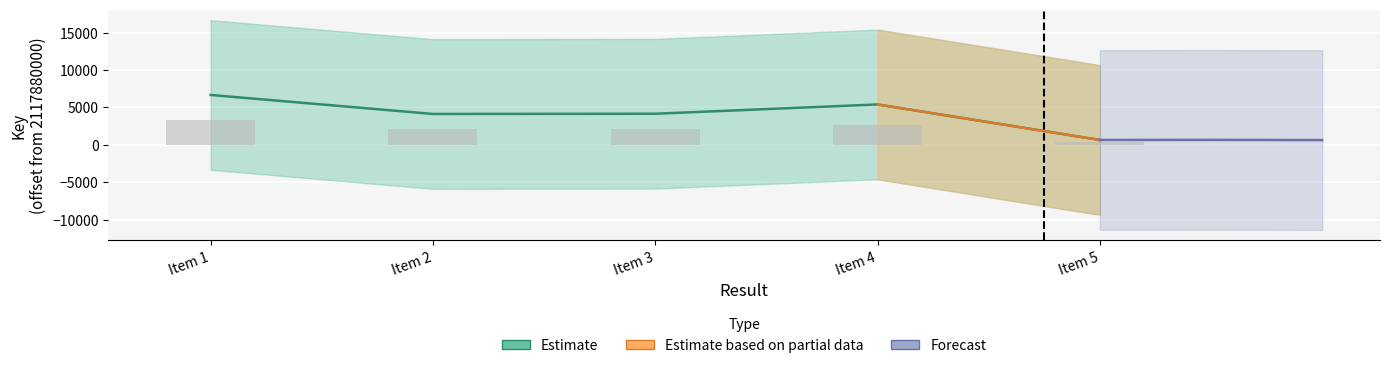

Is the value of Estimate_upper at Item 1 greater than the value of Estimate at Item 5?

Yes